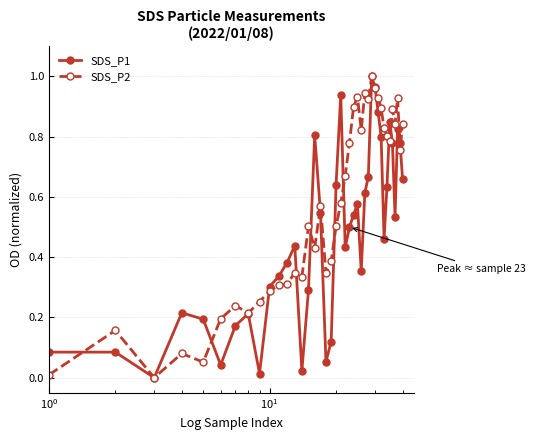

True or false: SDS_P1 has more than 1 interior local peaks.

True